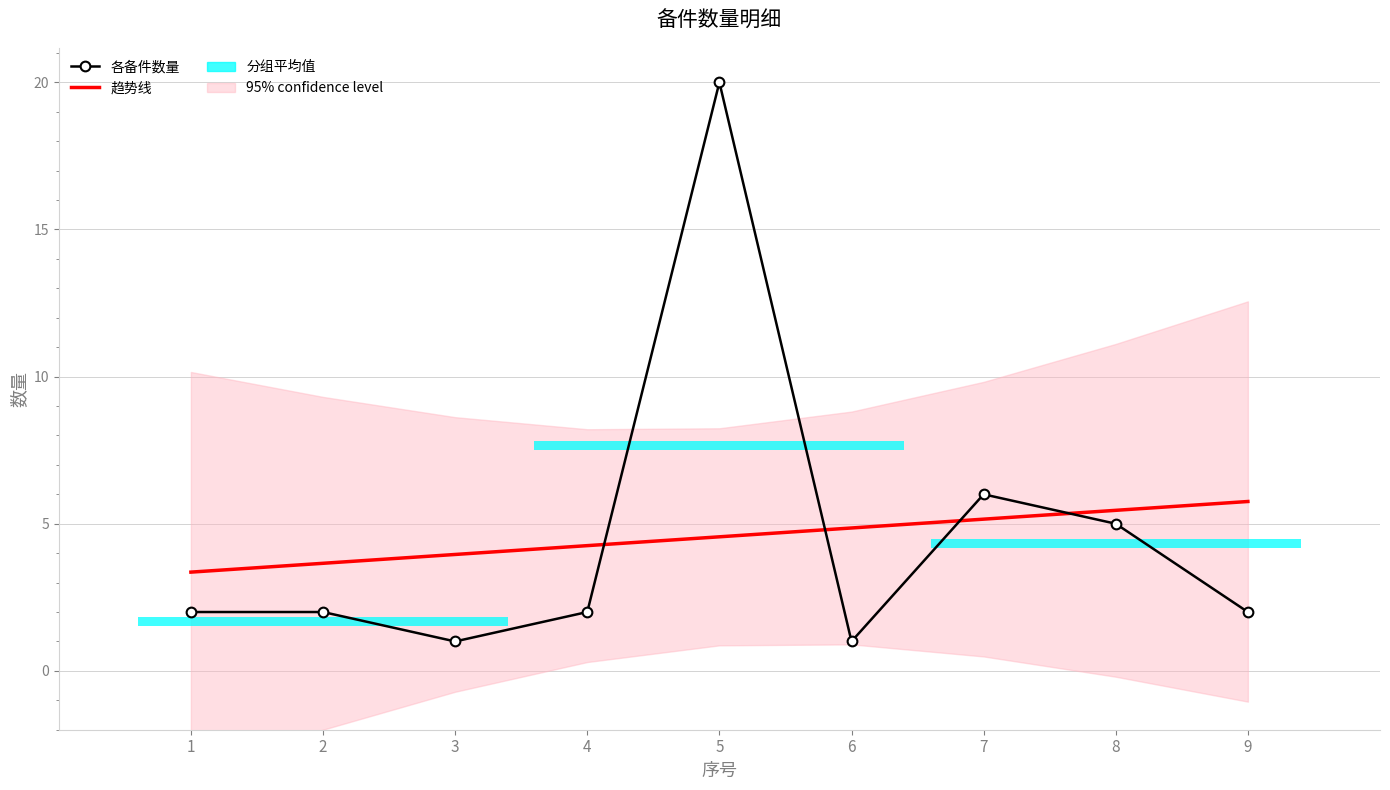

What is the sum of all 各备件数量 values?

41.0